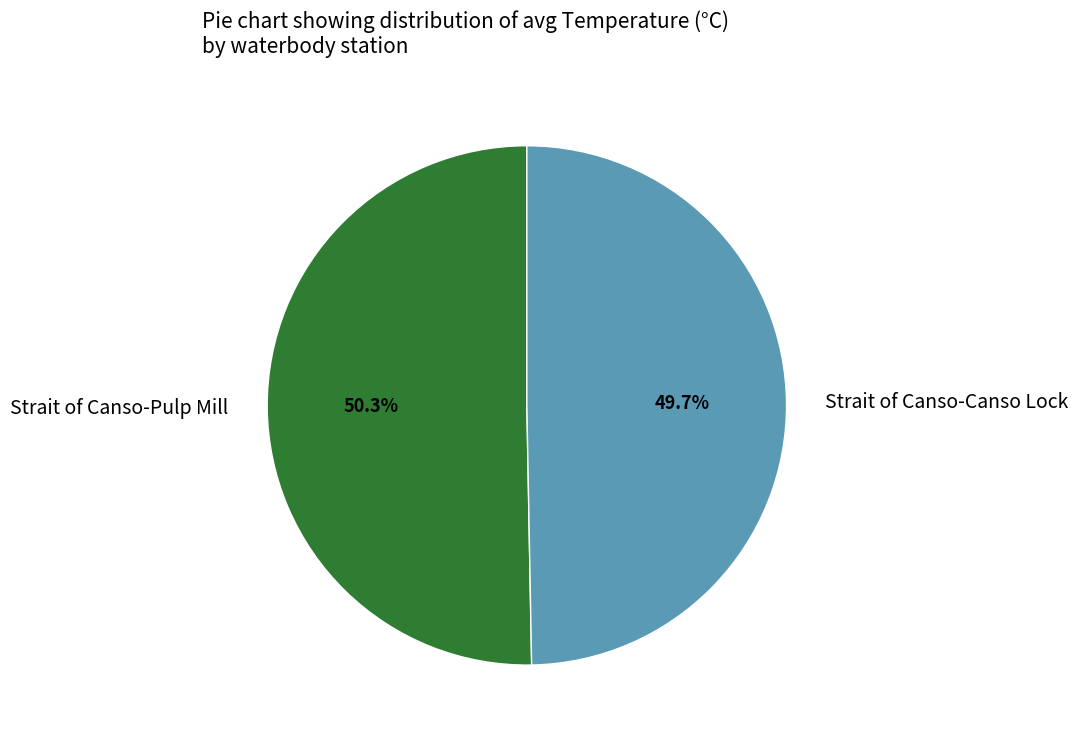

Which category has the smallest portion of the pie?

Strait of Canso-Canso Lock